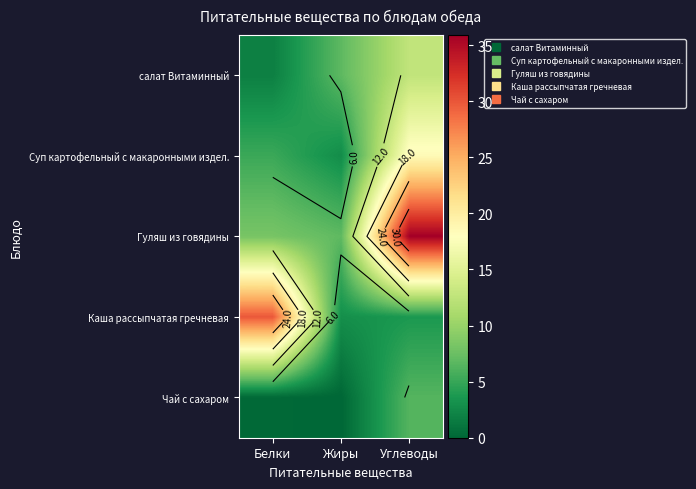

What is the total value across all series at Углеводы?

77.2